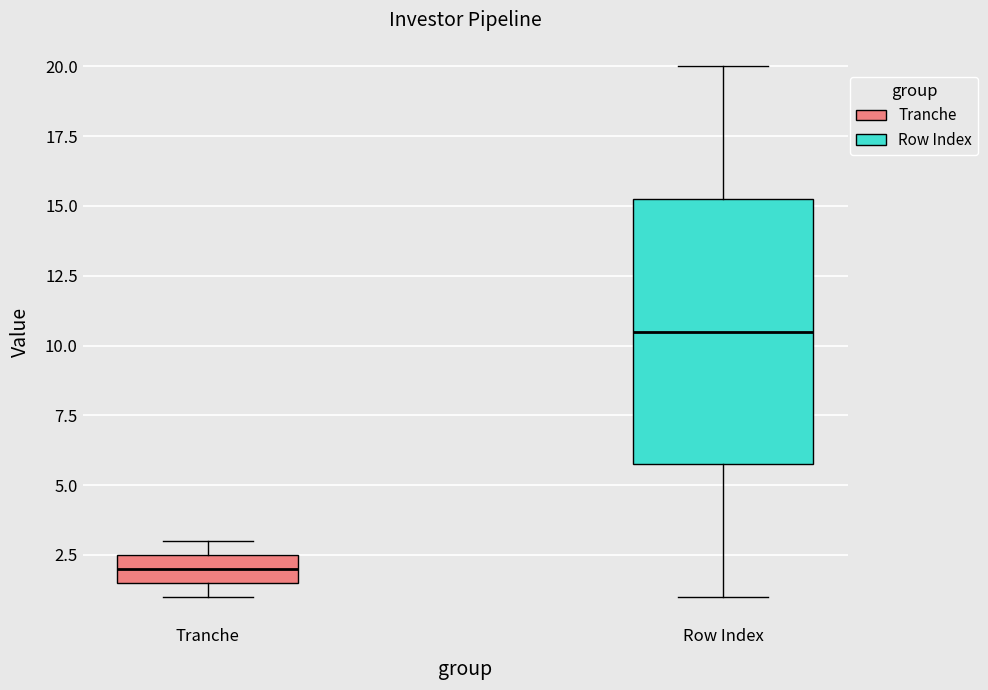

Reading left to right, read every box against the y-axis: the position of its median line, the range the box covers, and the ends of its whiskers. The values are not printed on the chart, so give them approximately, as read against the axis.

Tranche: median 2.0, box 1.5 to 2.5, whiskers 1.0 to 3.0
Row Index: median 10.5, box 6.0 to 15.5, whiskers 1.0 to 20.0